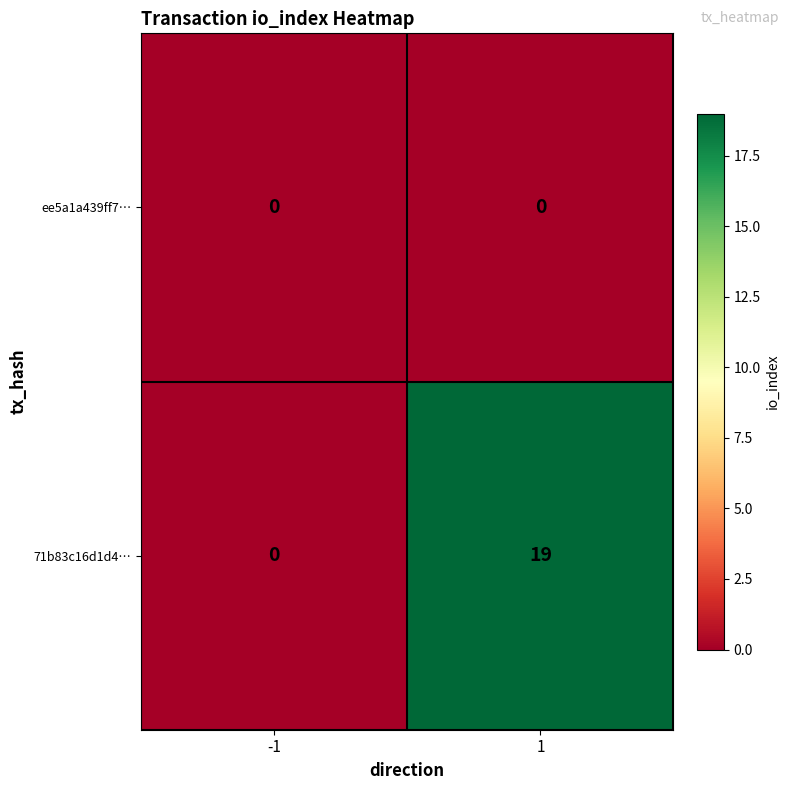

How many series are shown in this chart?

2